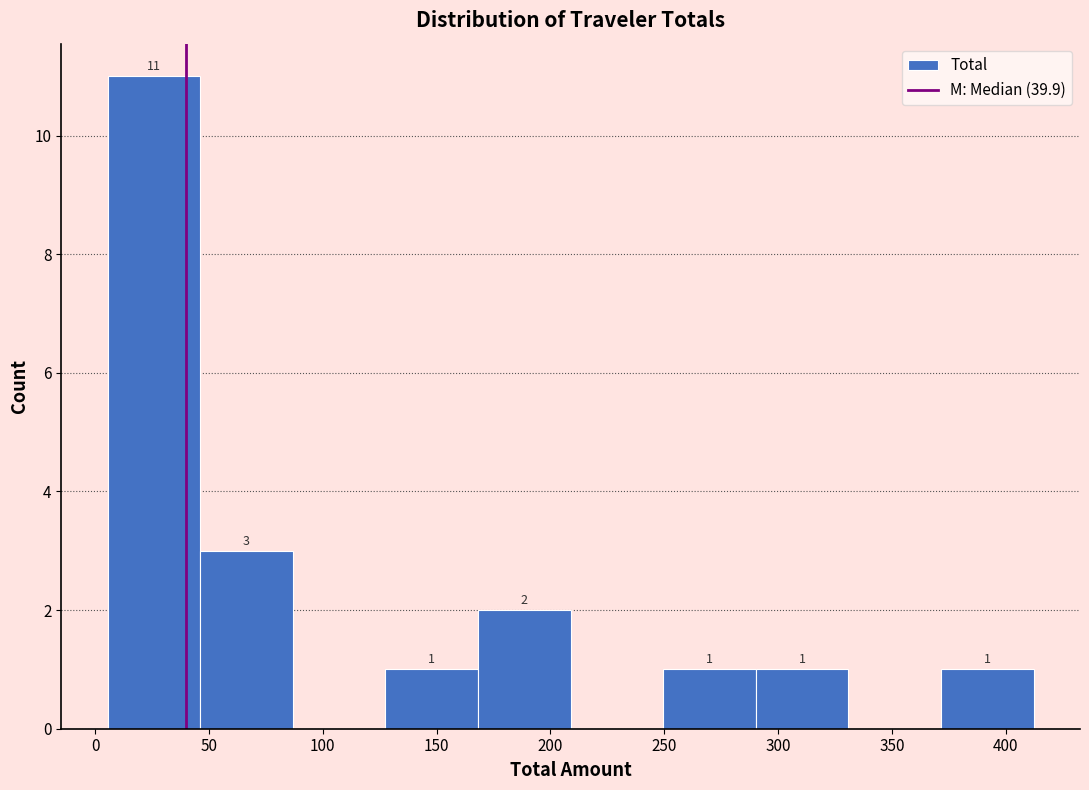

Which range on the x-axis has the tallest bar?

5 to 45